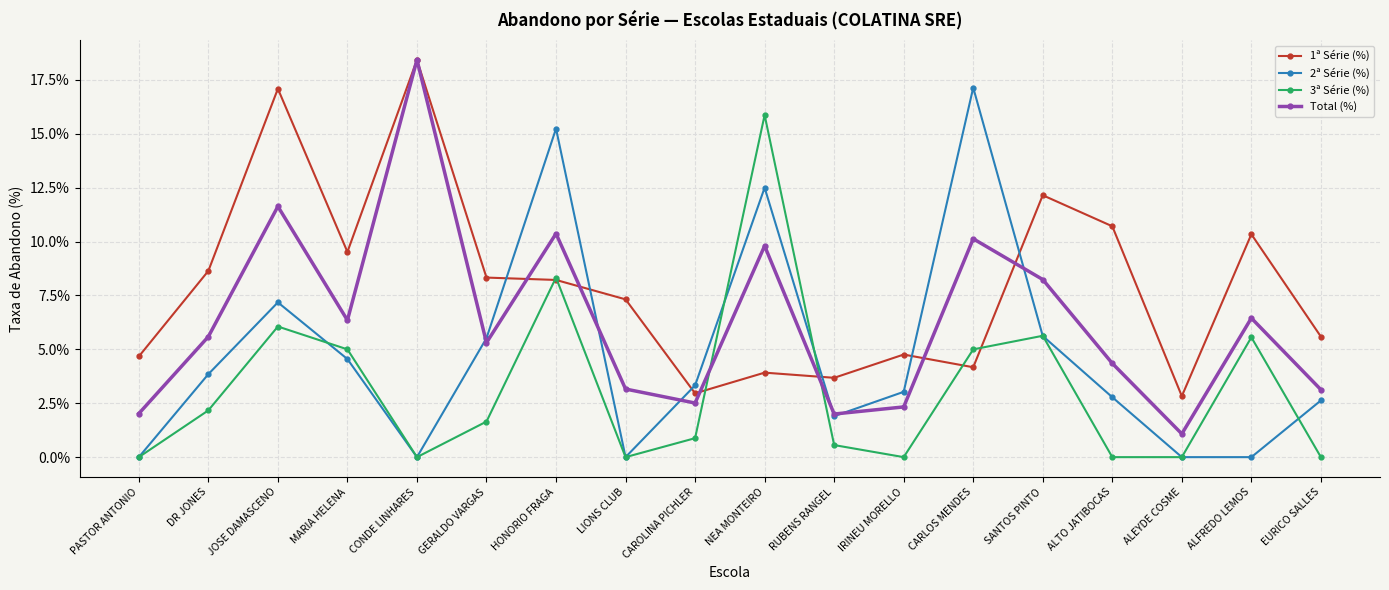

True or false: 3ª Série (%) has more than 2 interior local peaks.

True